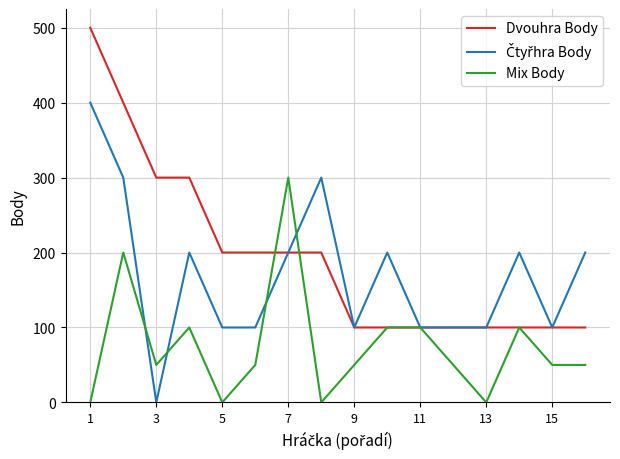

What is the maximum value shown in the chart?

500